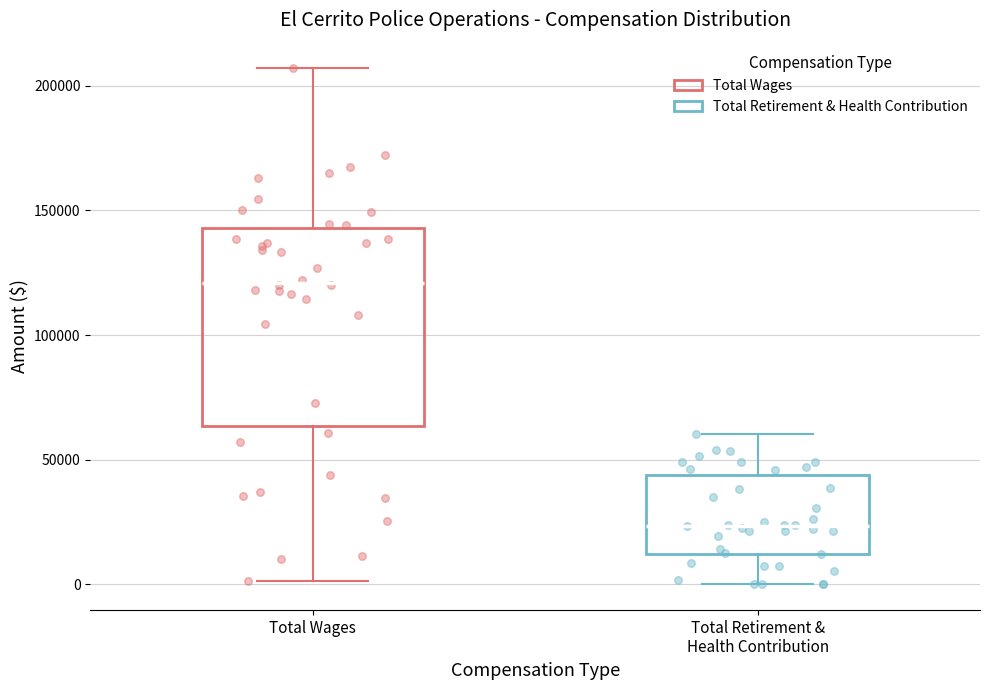

Where does the median line of the box for Total Wages sit on the y-axis? The values are not printed on the chart, so give them approximately, as read against the axis.

120000